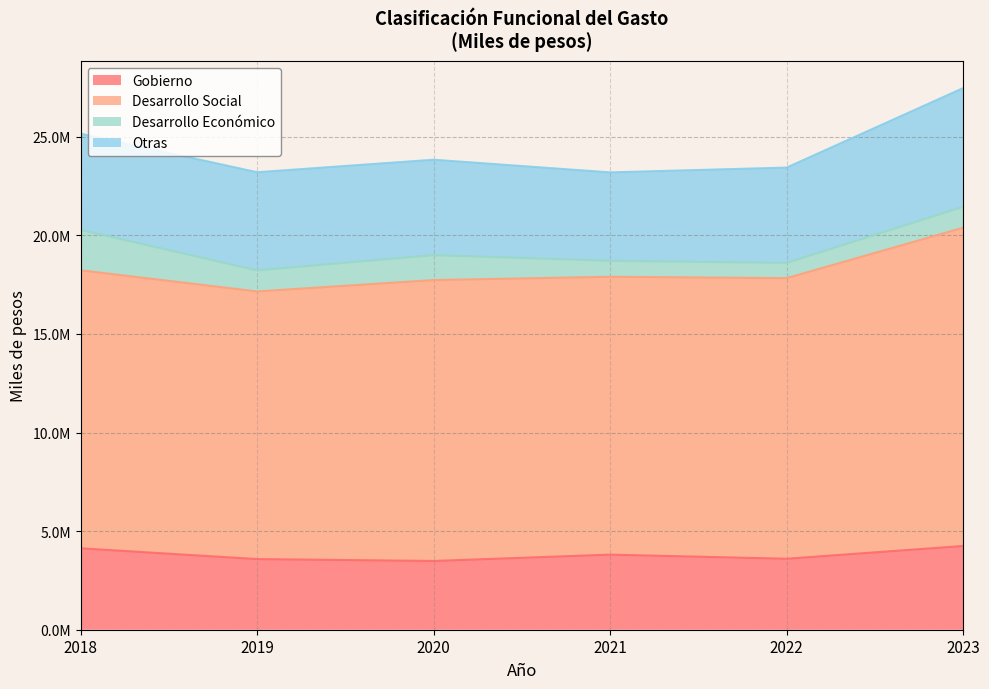

True or false: Gobierno and Otras cross at least once.

False